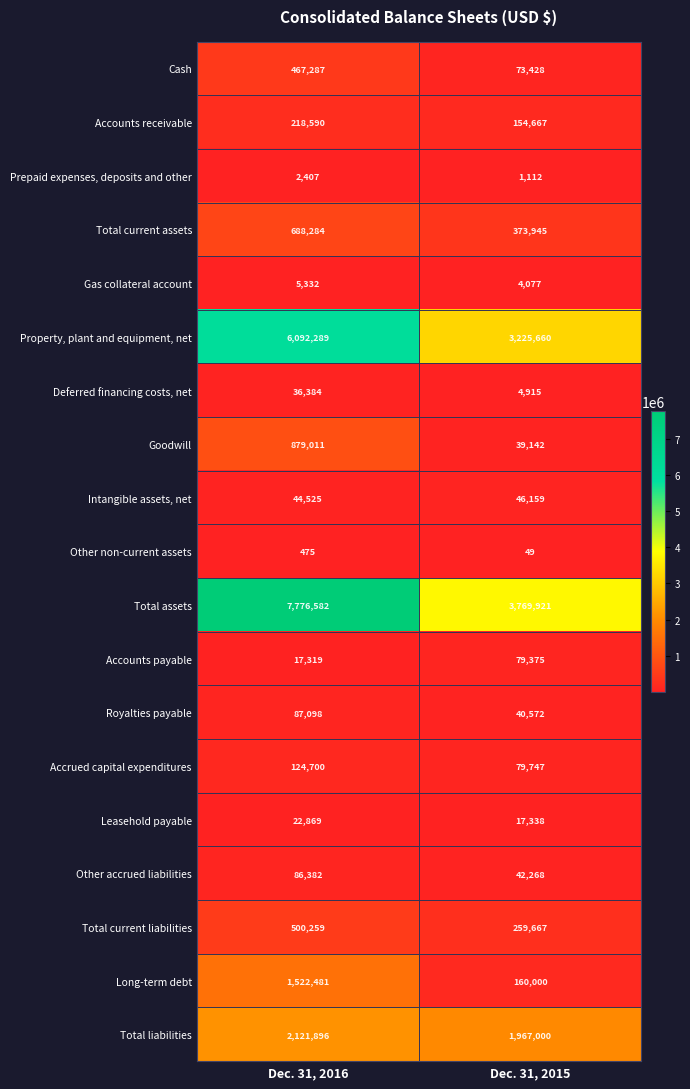

How many series are shown in this chart?

19